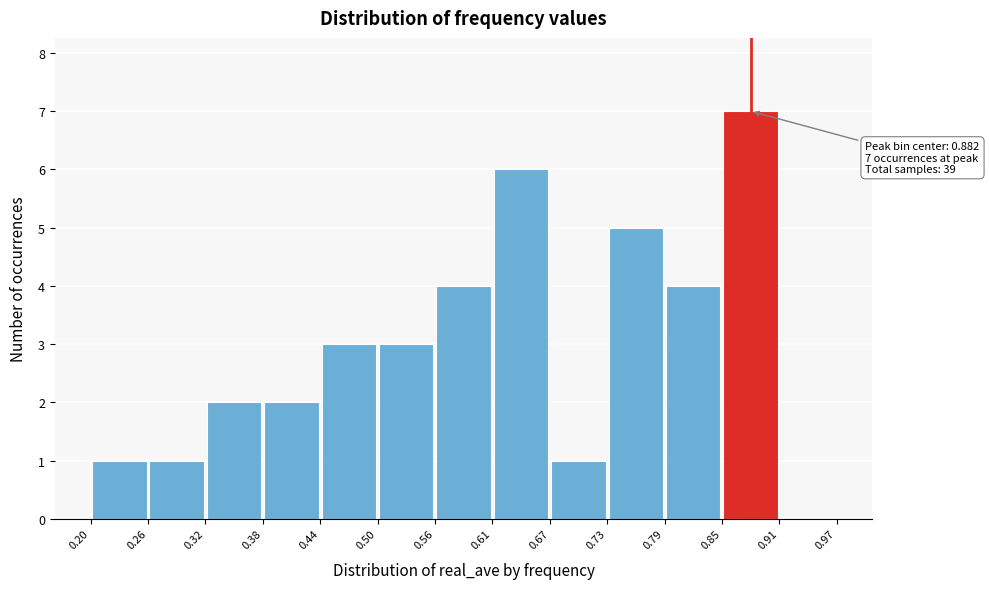

Which range on the x-axis has the tallest bar?

0.85 to 0.91